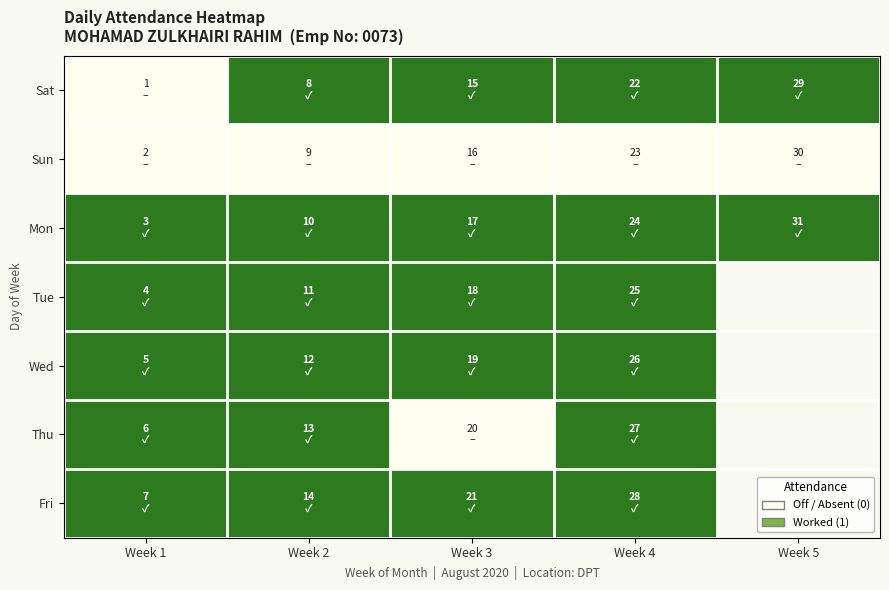

How many values in the Thu series are below 1?

1